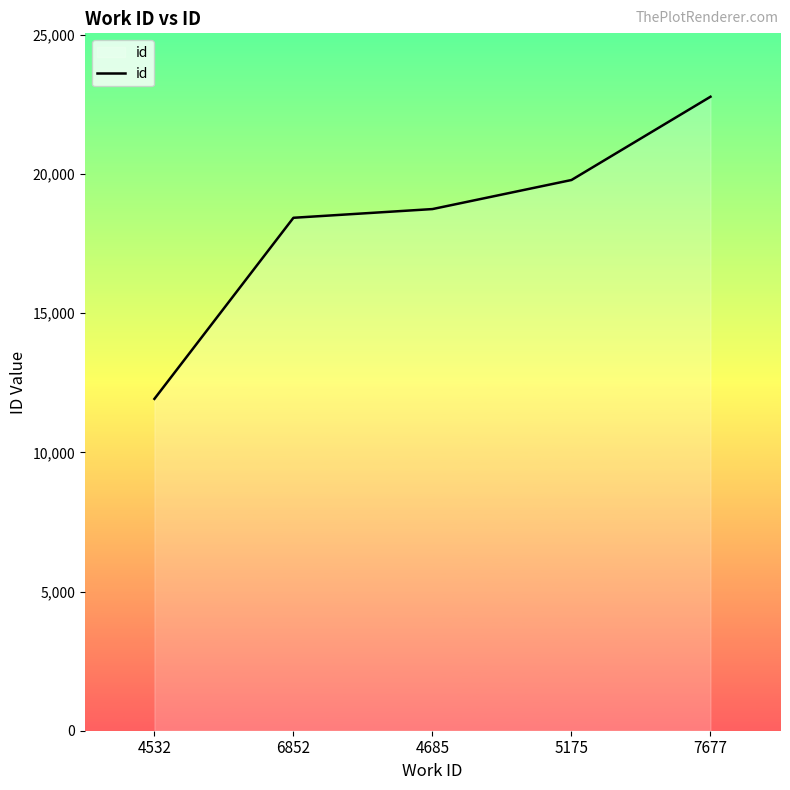

Is it true that the value at 7677 is 8851?

False